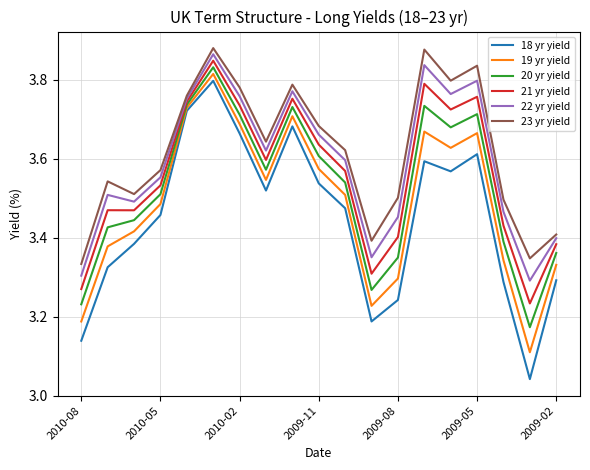

Rank the series by their maximum value, from highest to lowest.

23 yr yield, 22 yr yield, 21 yr yield, 20 yr yield, 19 yr yield, 18 yr yield